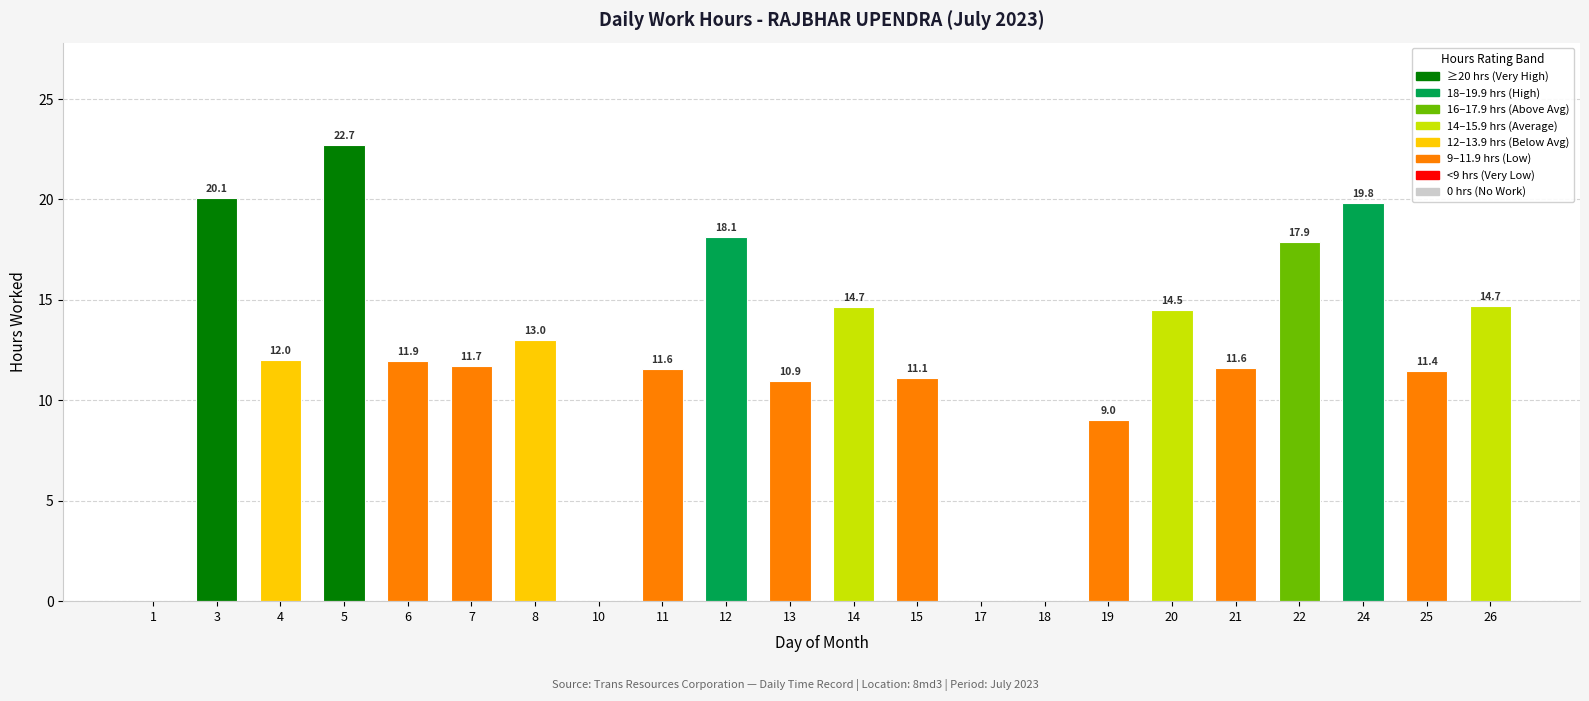

What is the sum of the values at 25 and 20?

25.9